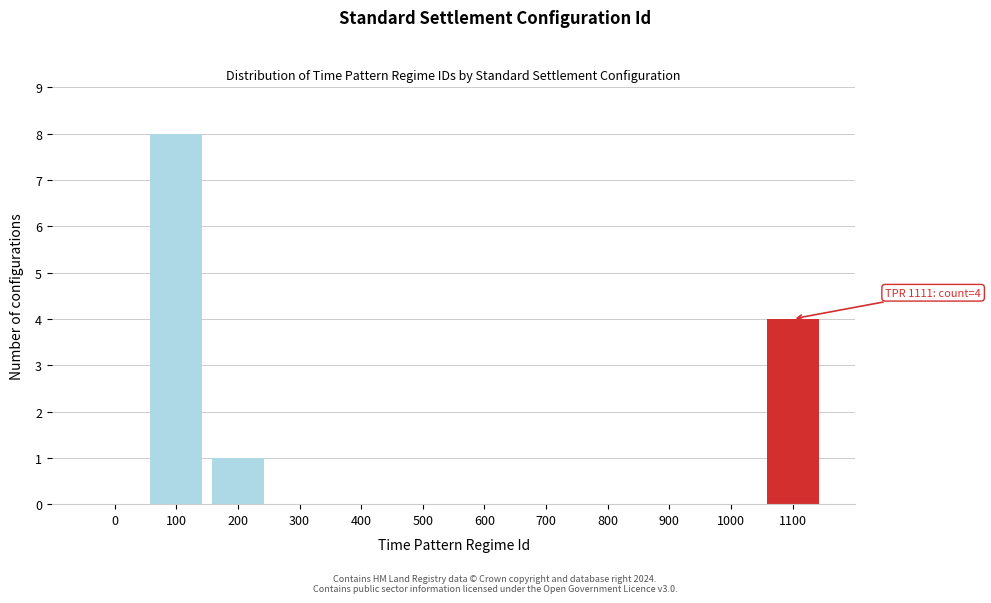

Reading left to right, what are all the values shown in this chart?

0=0	100=8	200=1	300=0	400=0	500=0	600=0	700=0	800=0	900=0	1000=0	1100=4